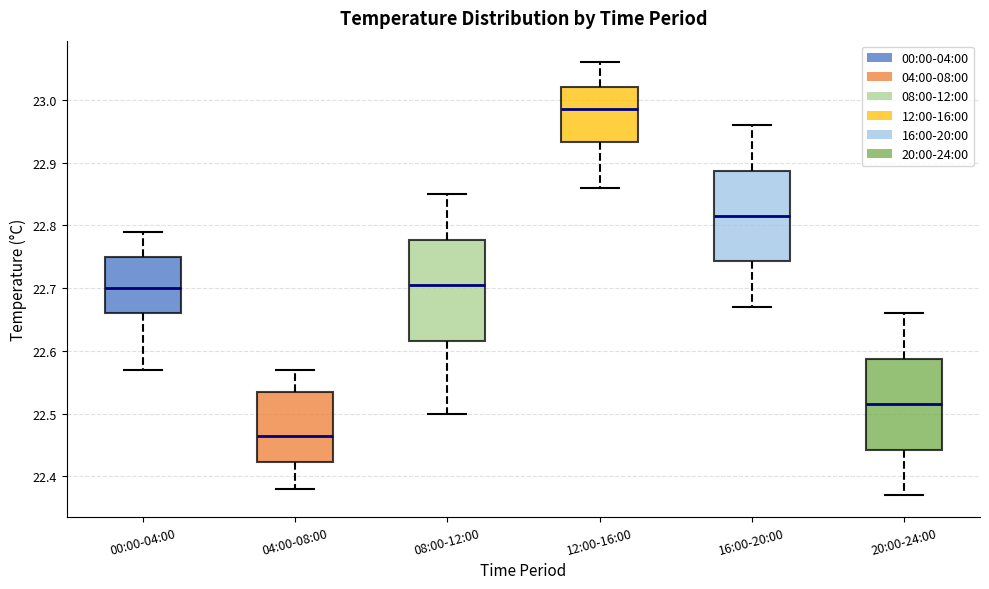

Which box's median line is the highest?

12:00-16:00